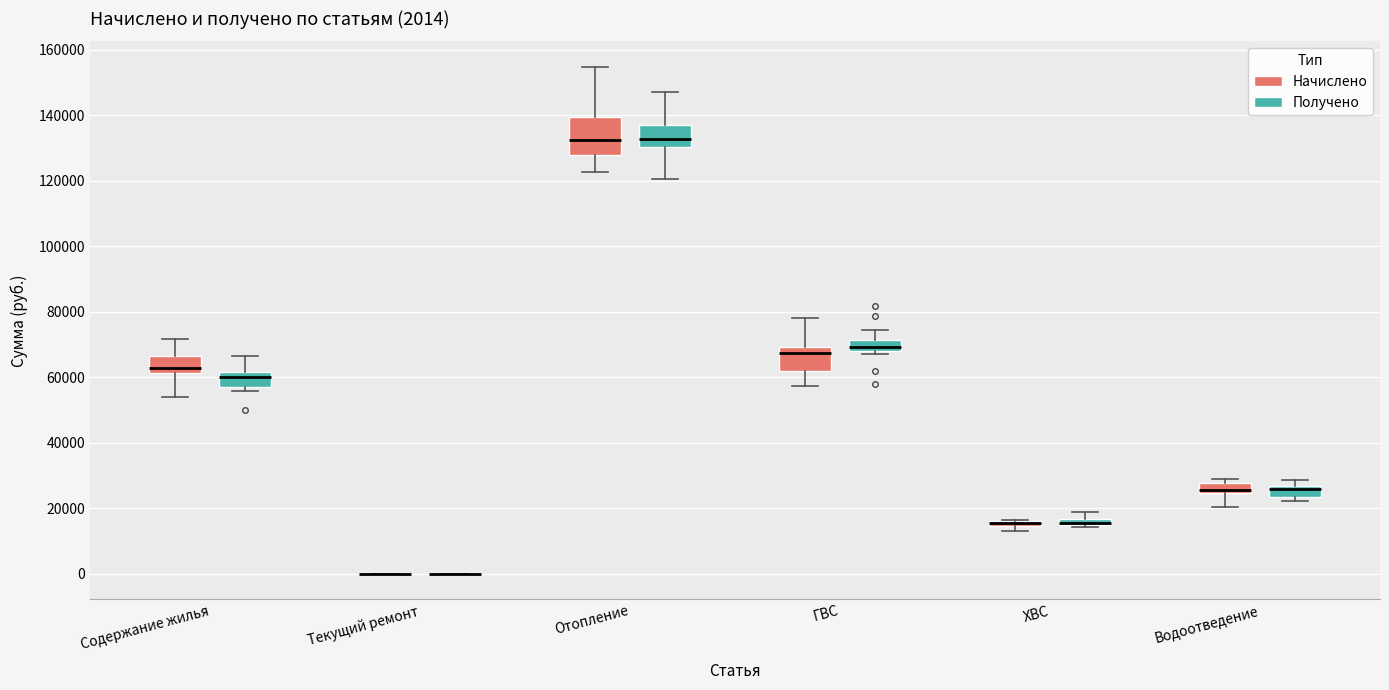

Which box is the tallest, from its lower edge to its upper edge?

Отопление (Начислено)